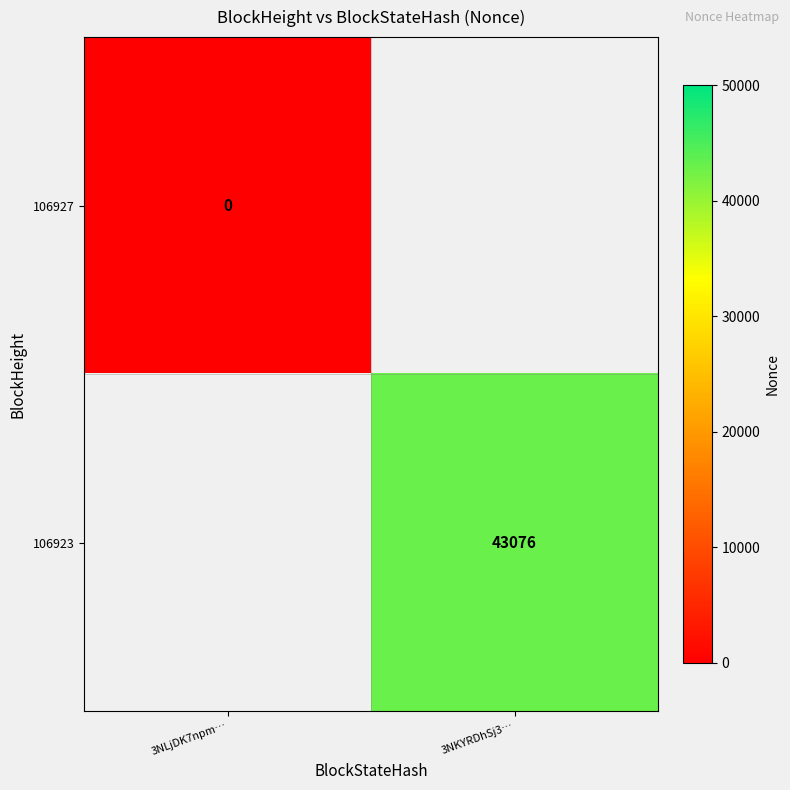

How many categories are shown in the chart?

2